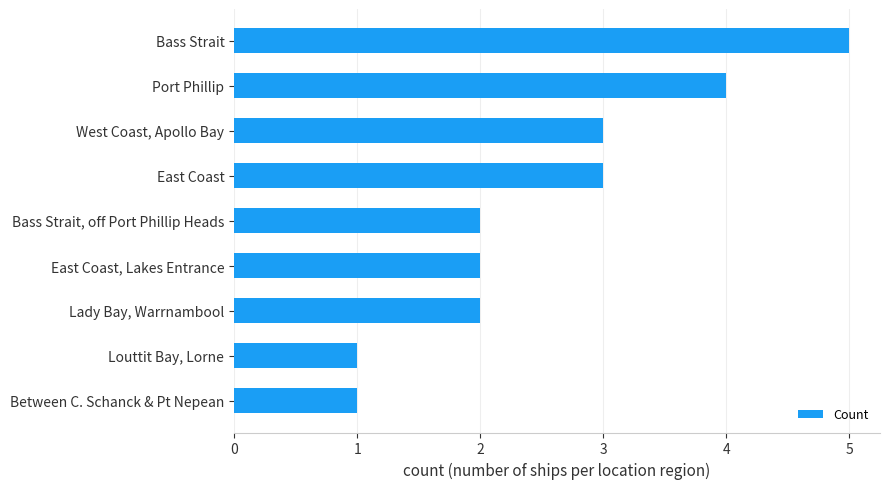

How many bars are there in total?

9